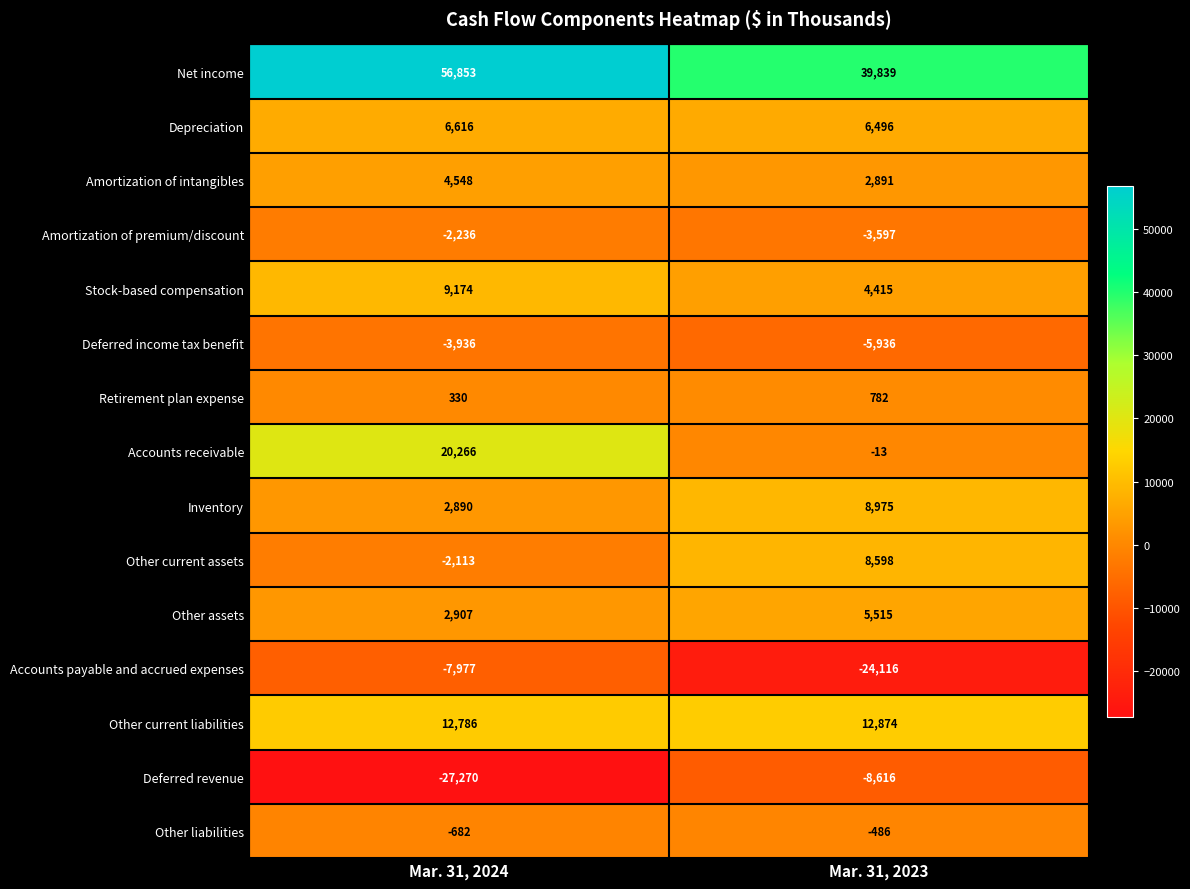

Between Mar. 31, 2024 and Mar. 31, 2023, which series saw the biggest shift?

Accounts receivable